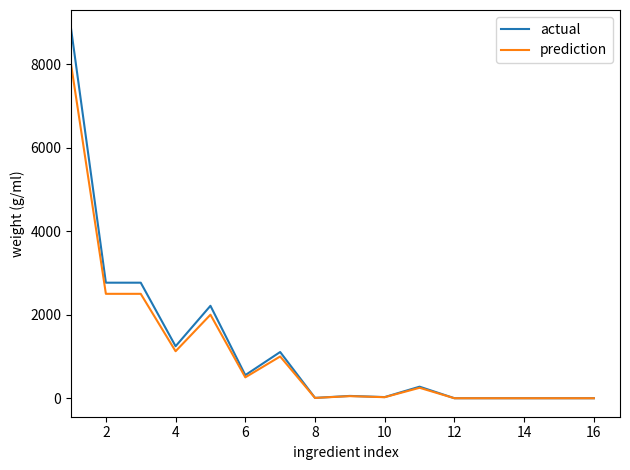

Which series has the largest range (max minus min)?

actual